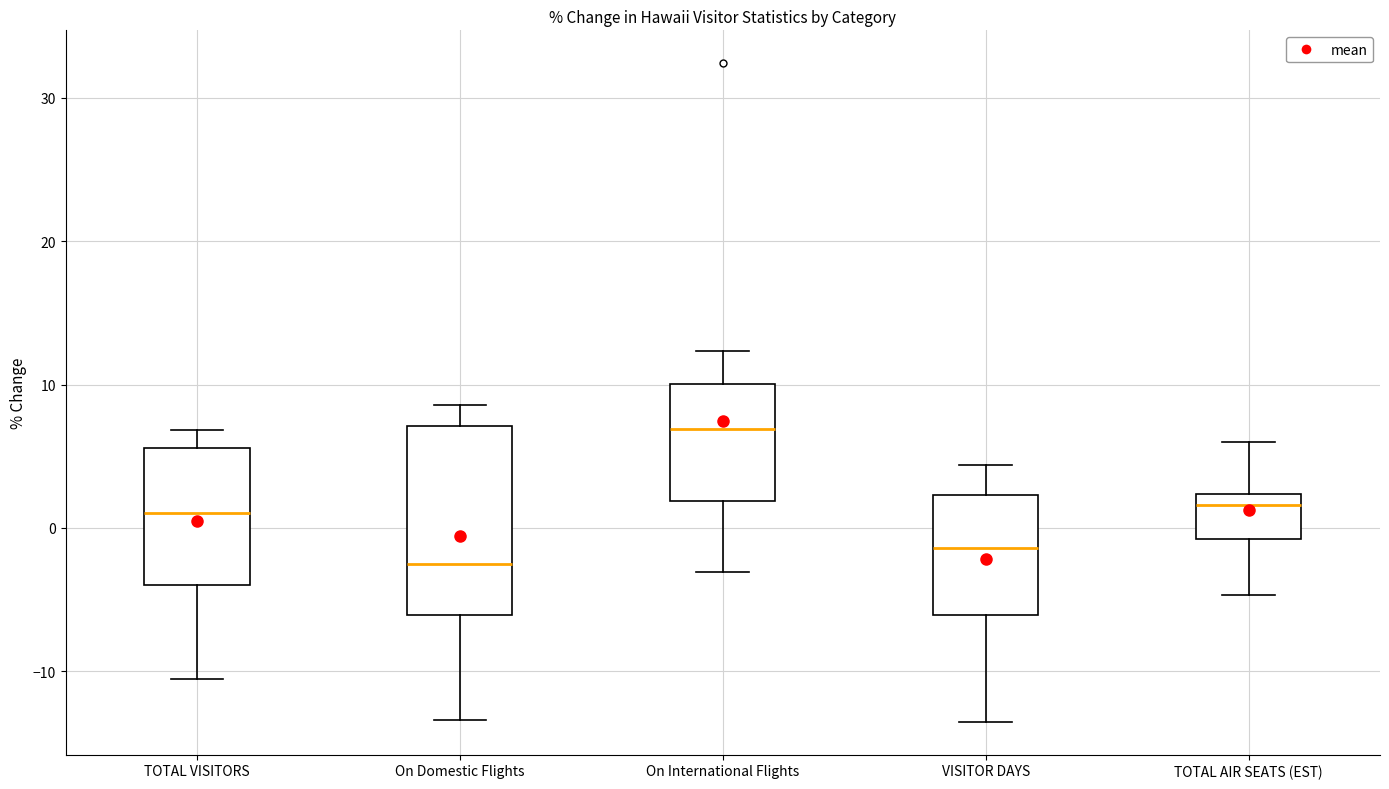

Where is the upper edge of the box for TOTAL VISITORS on the y-axis? The values are not printed on the chart, so give them approximately, as read against the axis.

6